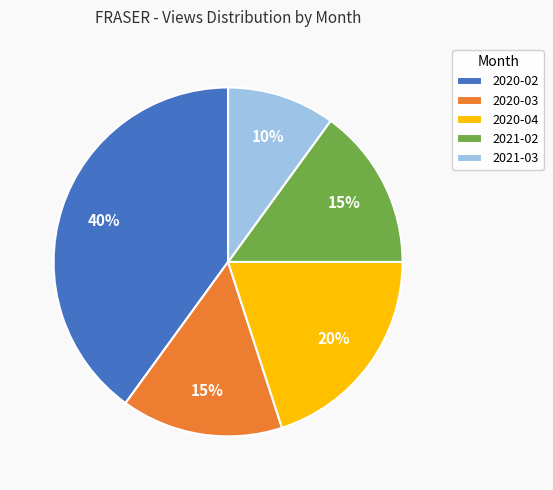

Which has a higher value, 2021-02 or 2021-03?

2021-02